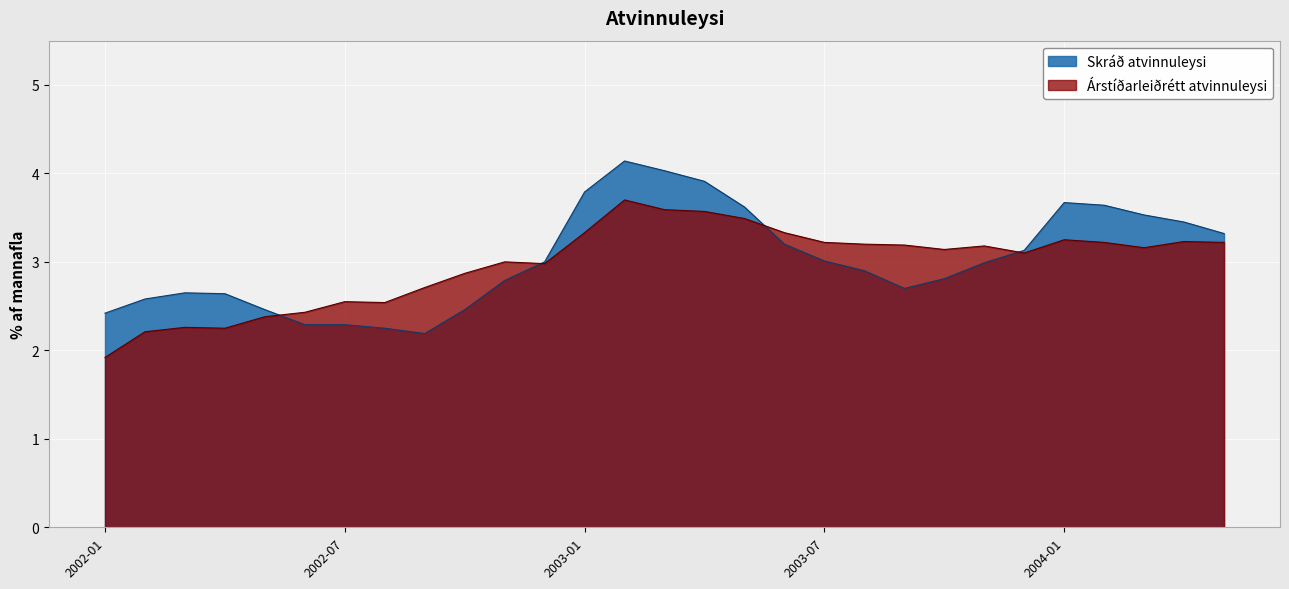

The value of Árstíðarleiðrétt atvinnuleysi at 2004-07 is 5.2. True or false?

False